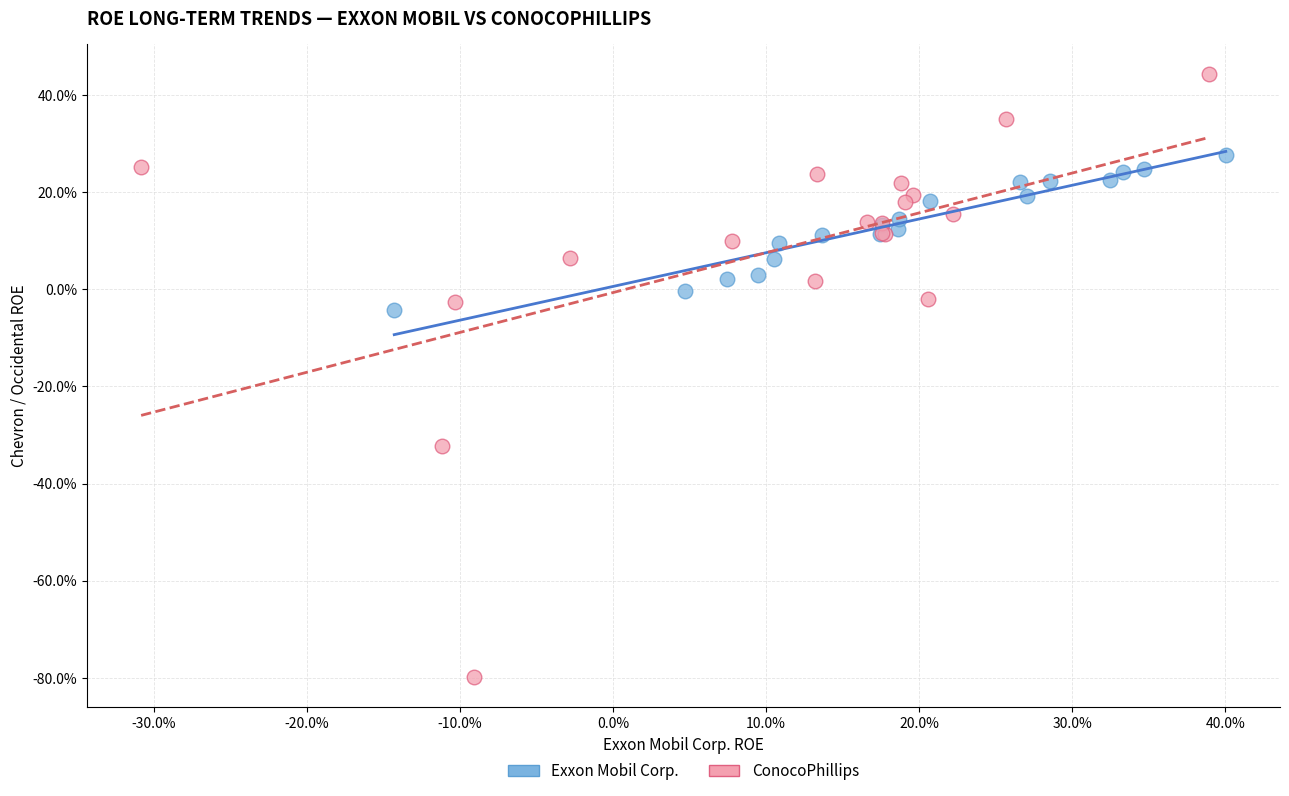

What are all the series names shown in the legend?

Exxon Mobil Corp., ConocoPhillips